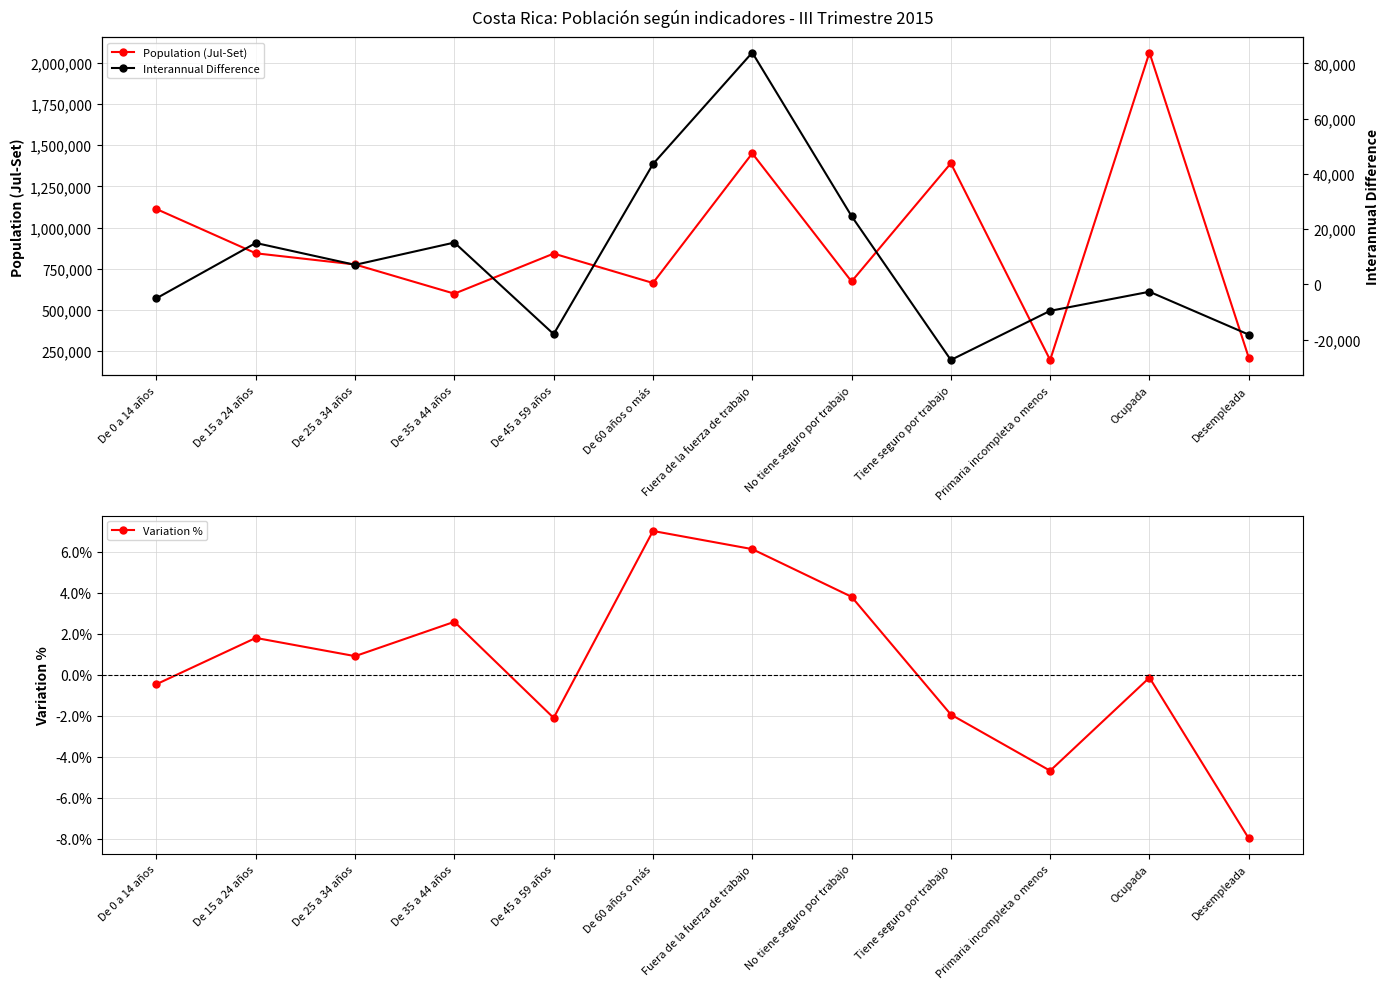

Where is the first local minimum for Interannual Difference?

De 25 a 34 años